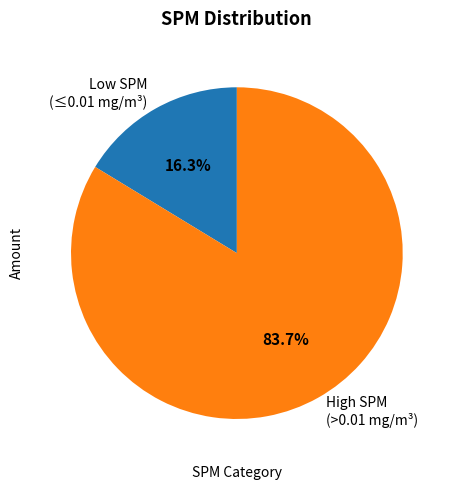

Combined, what portion of the pie is High SPM (>0.01 mg/m³) and Low SPM (≤0.01 mg/m³)?

100.0%